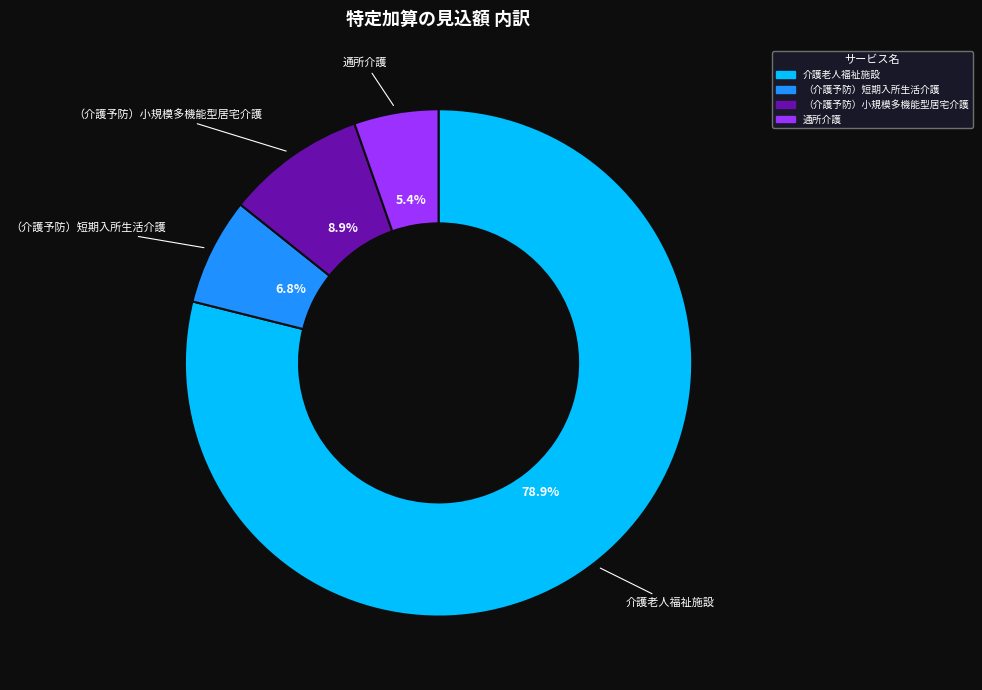

How many slices are in this pie chart?

4